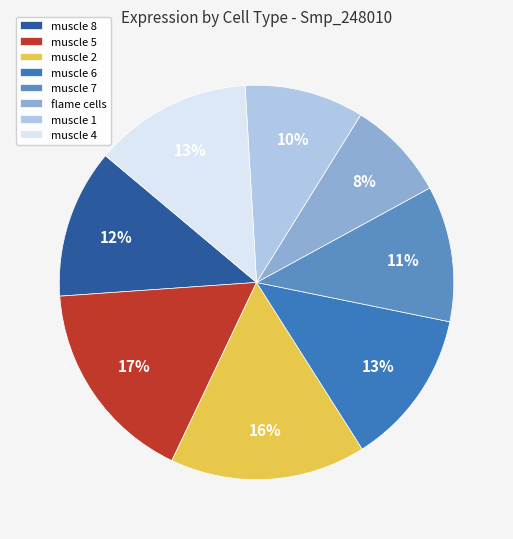

To the nearest percent, what is the average slice percentage?

12%